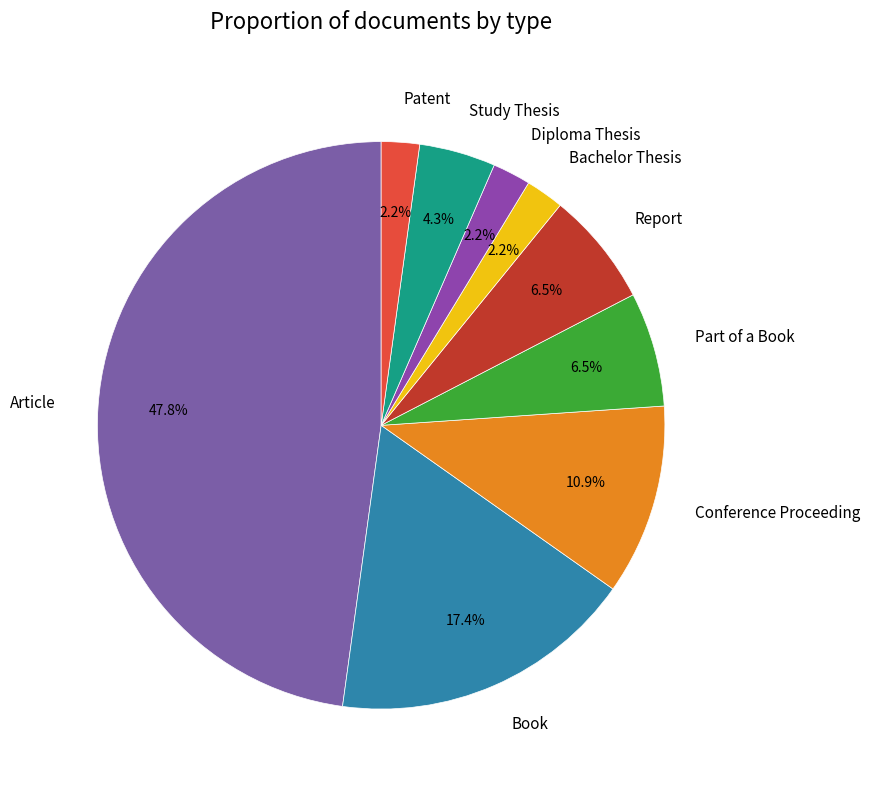

To the nearest percent, what is the combined percentage of Report and Patent?

9%